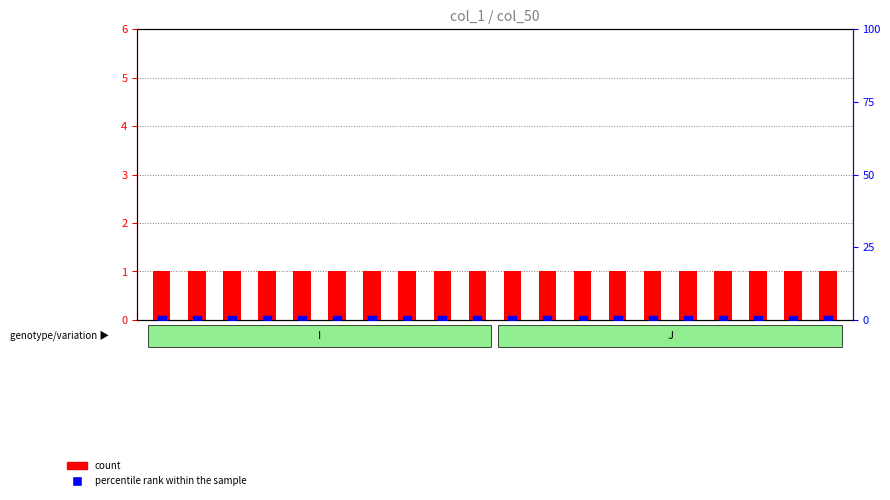

Which series reaches the minimum Y coordinate?

percentile rank within the sample